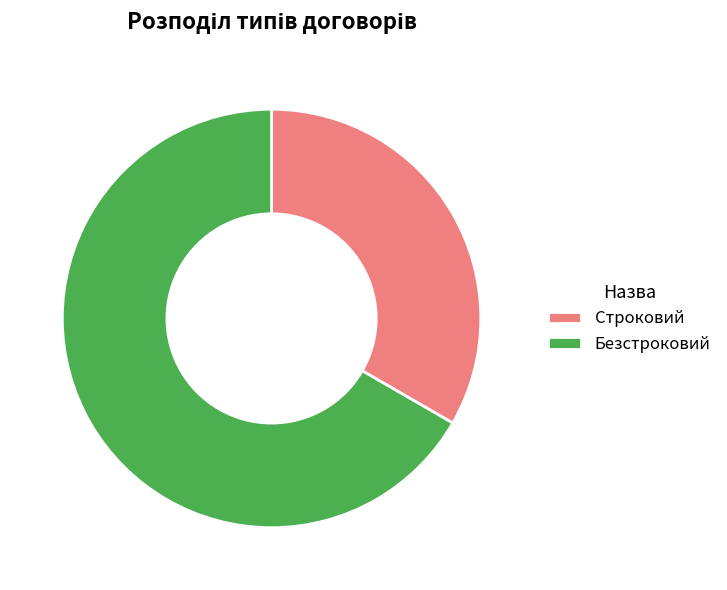

Approximately how many times larger is the value at Безстроковий compared to Строковий?

2.0